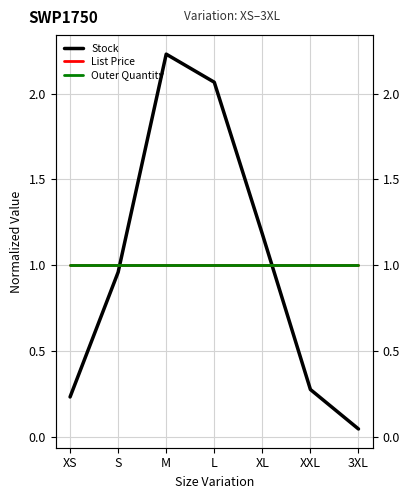

Does the chart display data point markers on the line(s)?

No